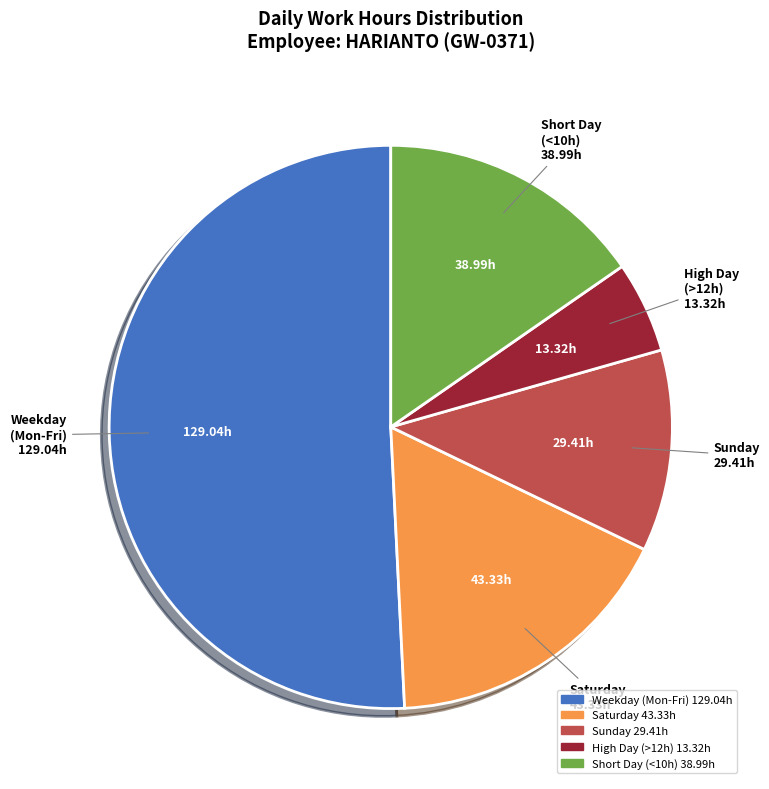

Is there any slice that represents more than half of the pie?

Yes